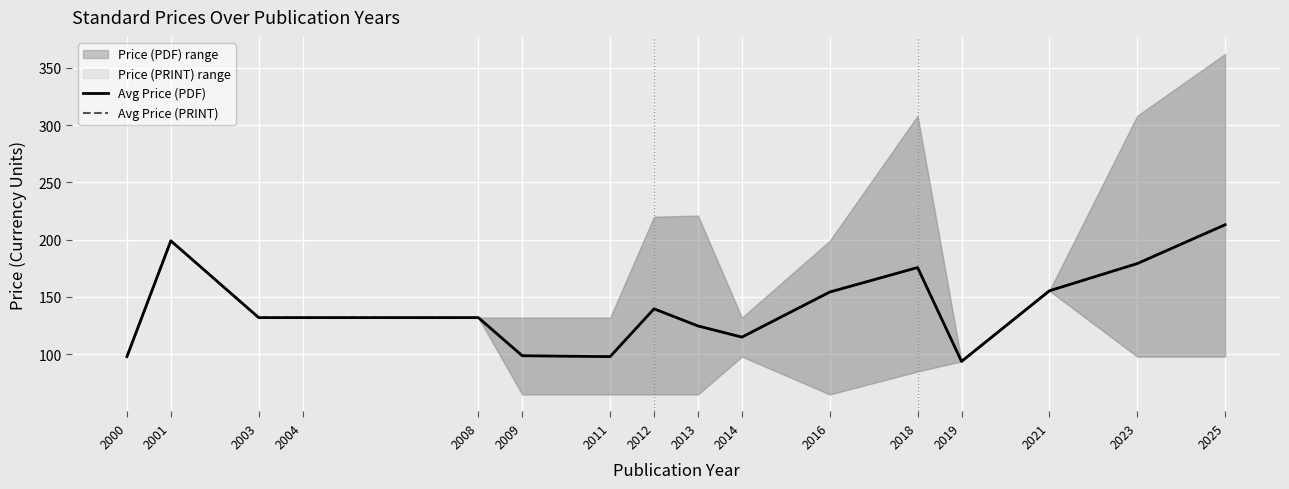

What is the minimum value for Avg Price (PDF)?

93.8